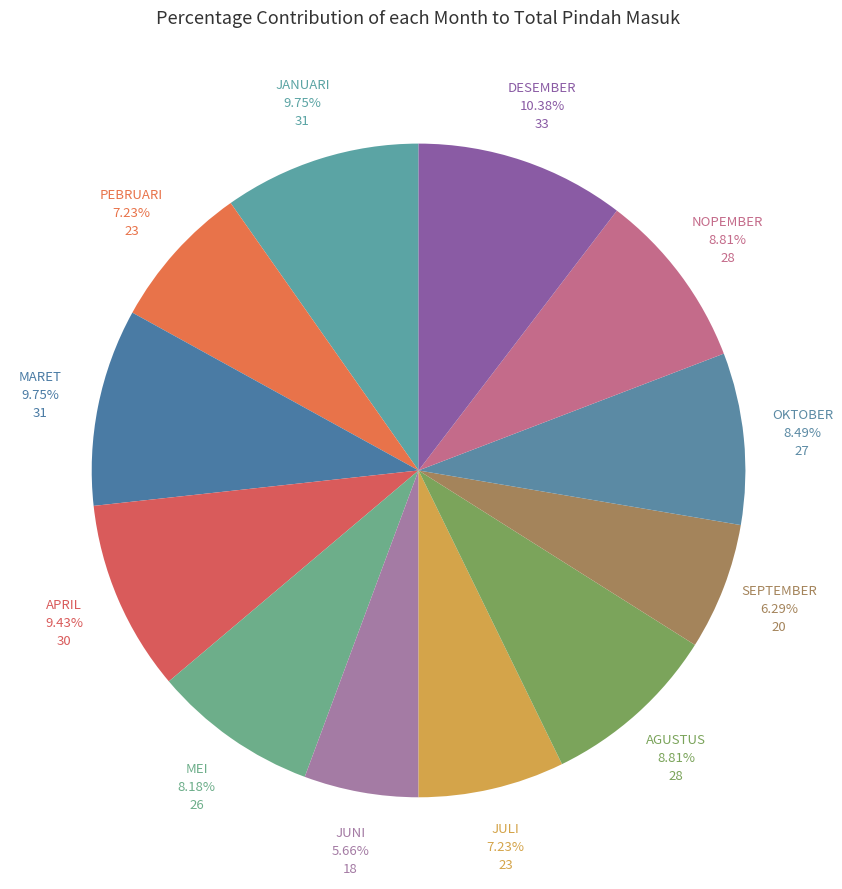

How many segments does this pie chart have?

12